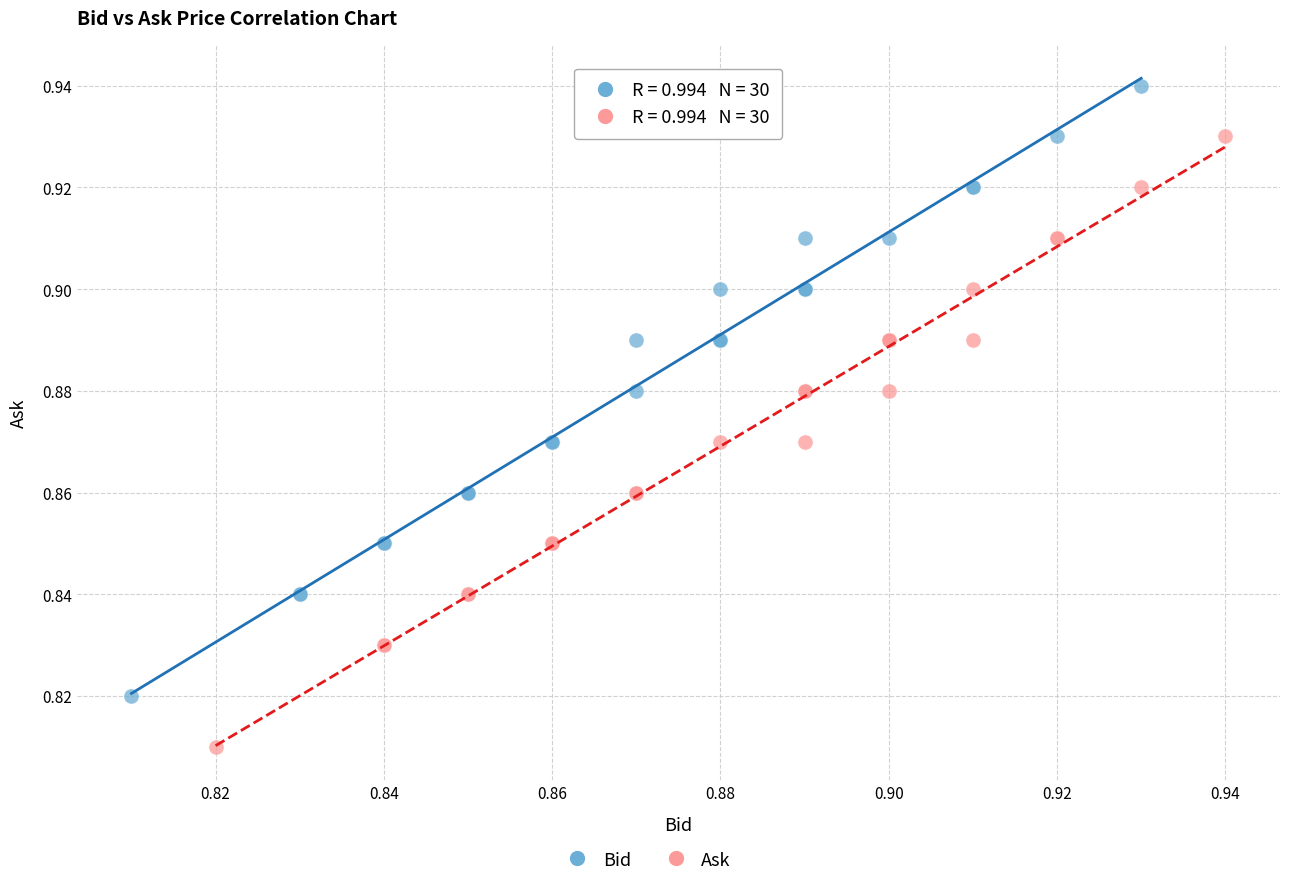

Which series reaches the minimum Y coordinate?

Ask